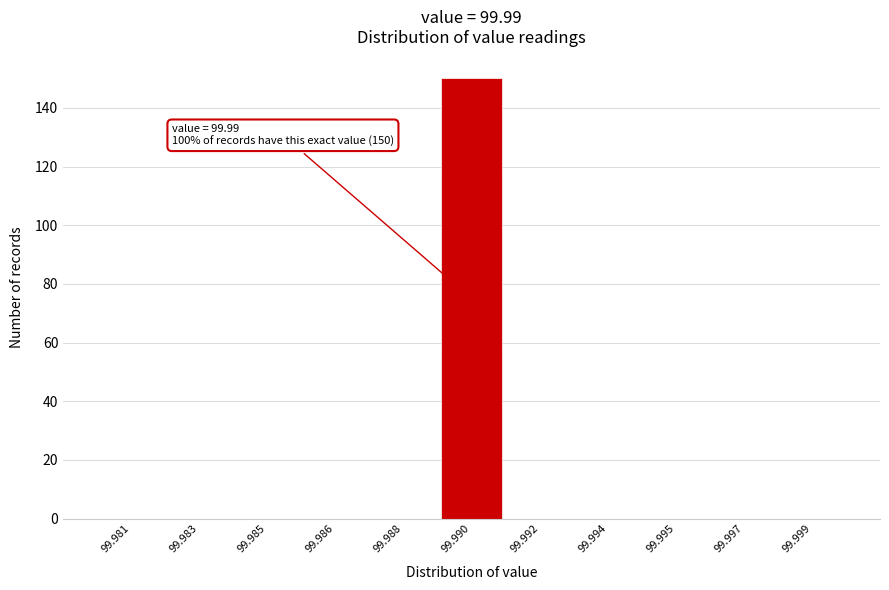

Reading left to right, list all the values displayed in this chart.

99.981=0	99.983=0	99.985=0	99.986=0	99.988=0	99.990=150	99.992=0	99.994=0	99.995=0	99.997=0	99.999=0